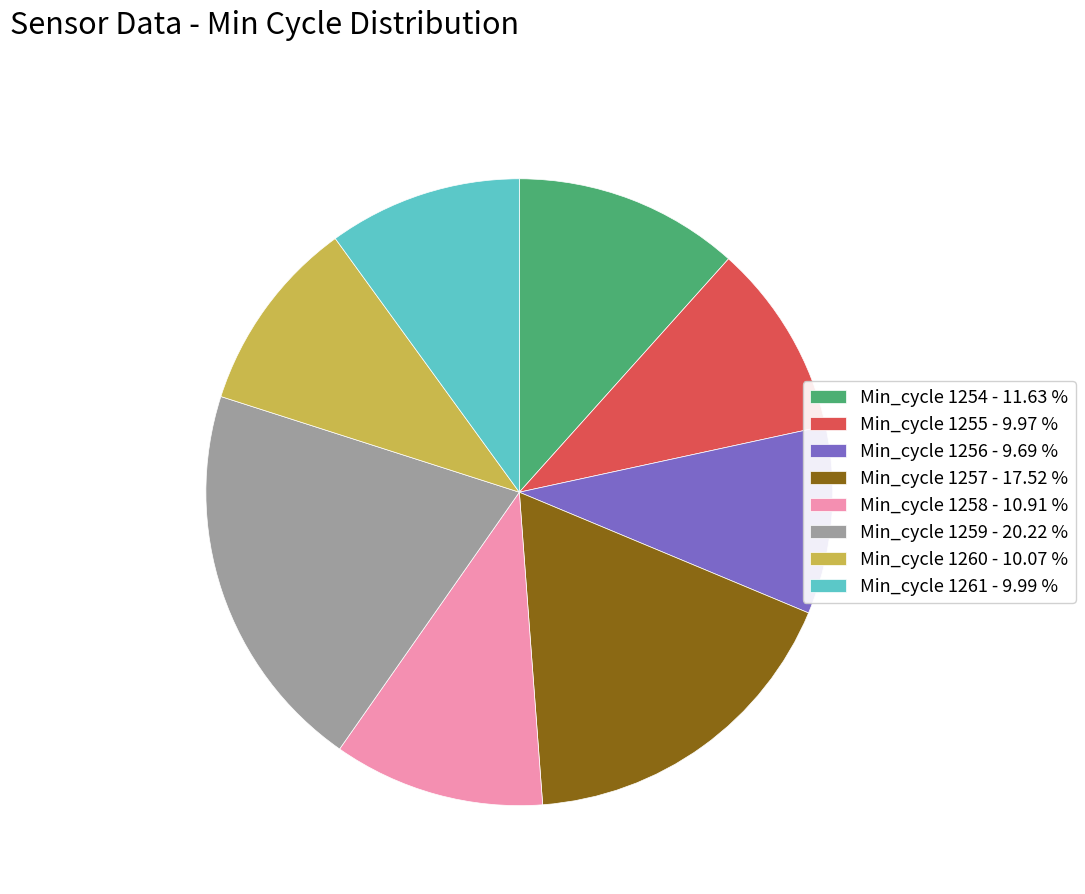

Is there any slice that represents more than half of the pie?

No